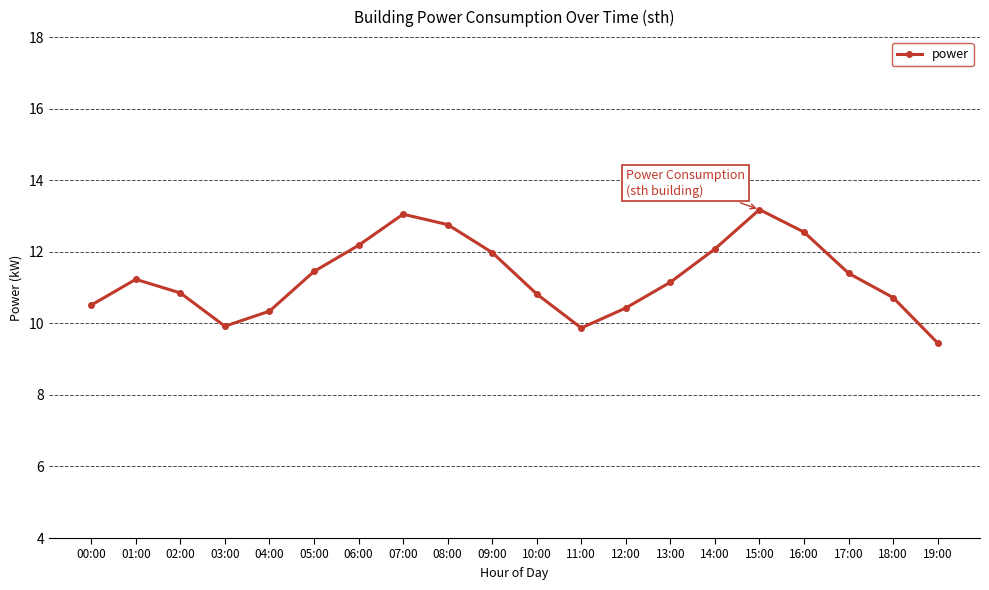

How many points are lower than both their immediate neighbors (excluding endpoints)?

2